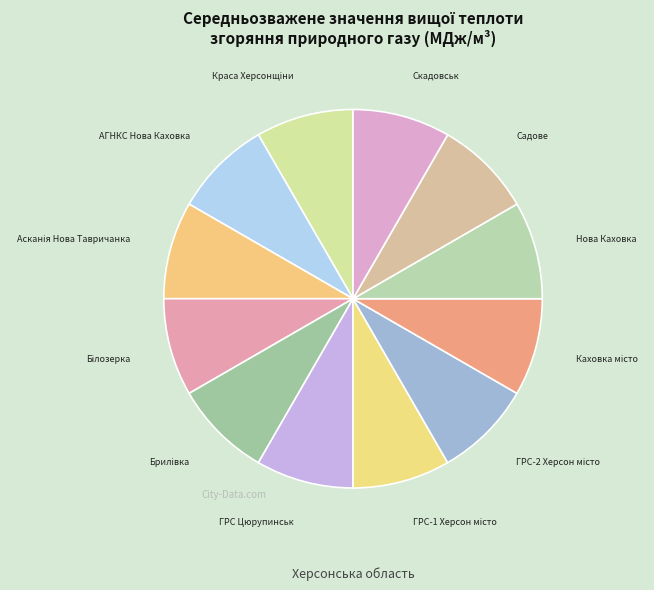

Count the number of slices in the pie.

12